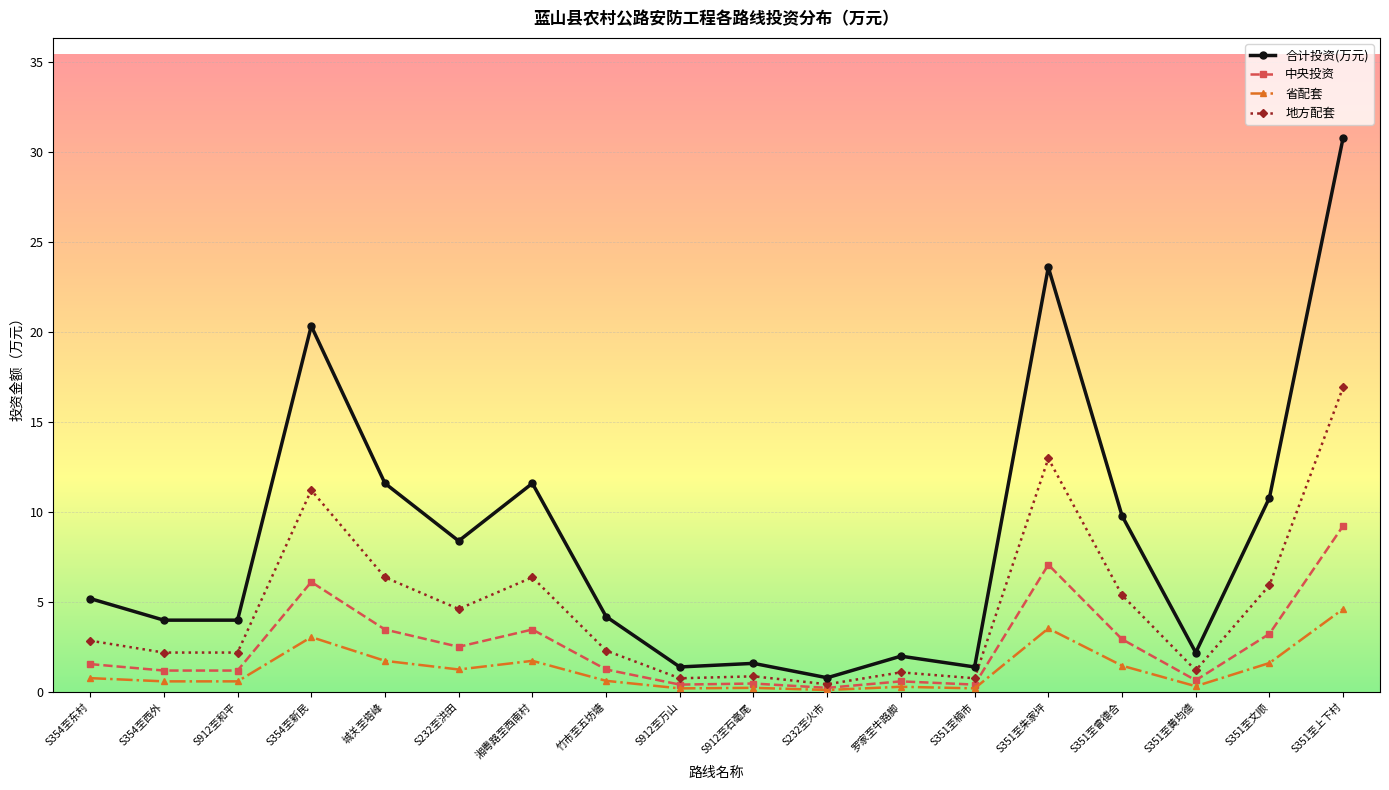

What value does the 中央投资 series have at S351至上下村?

9.2